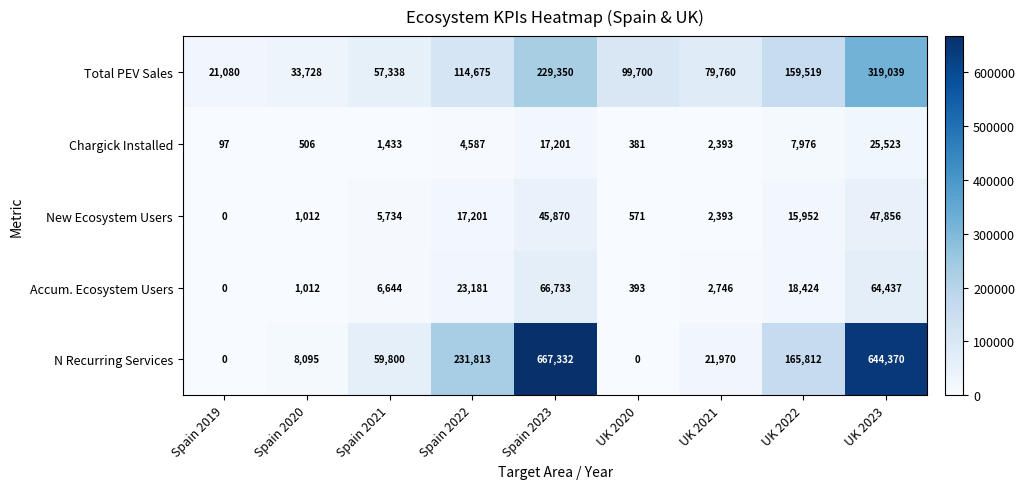

Is the value of Total PEV Sales at Spain 2023 greater than the value of N Recurring Services at Spain 2021?

Yes